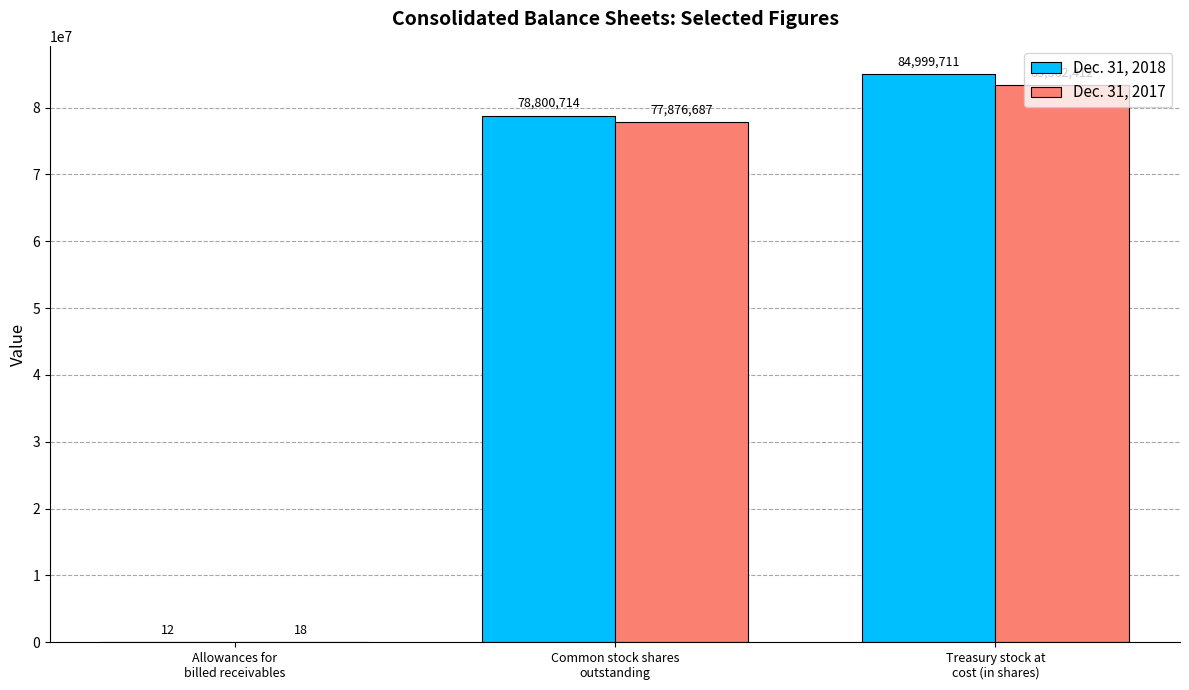

What is the sum of all Dec. 31, 2018 values?

163800437